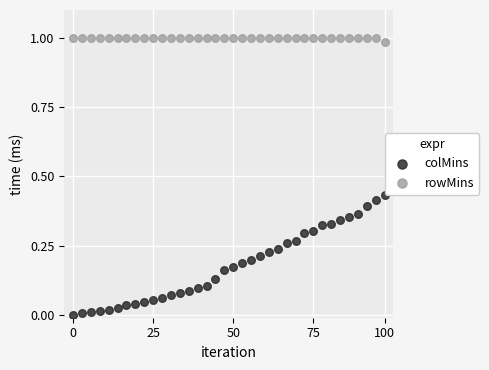

Which series reaches the maximum Y coordinate?

rowMins